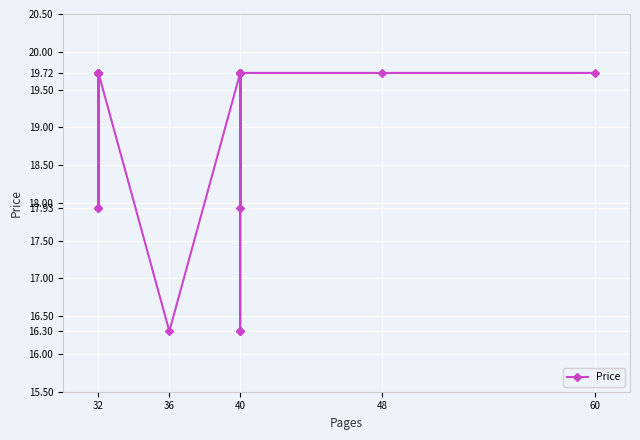

How many series are shown in this chart?

1